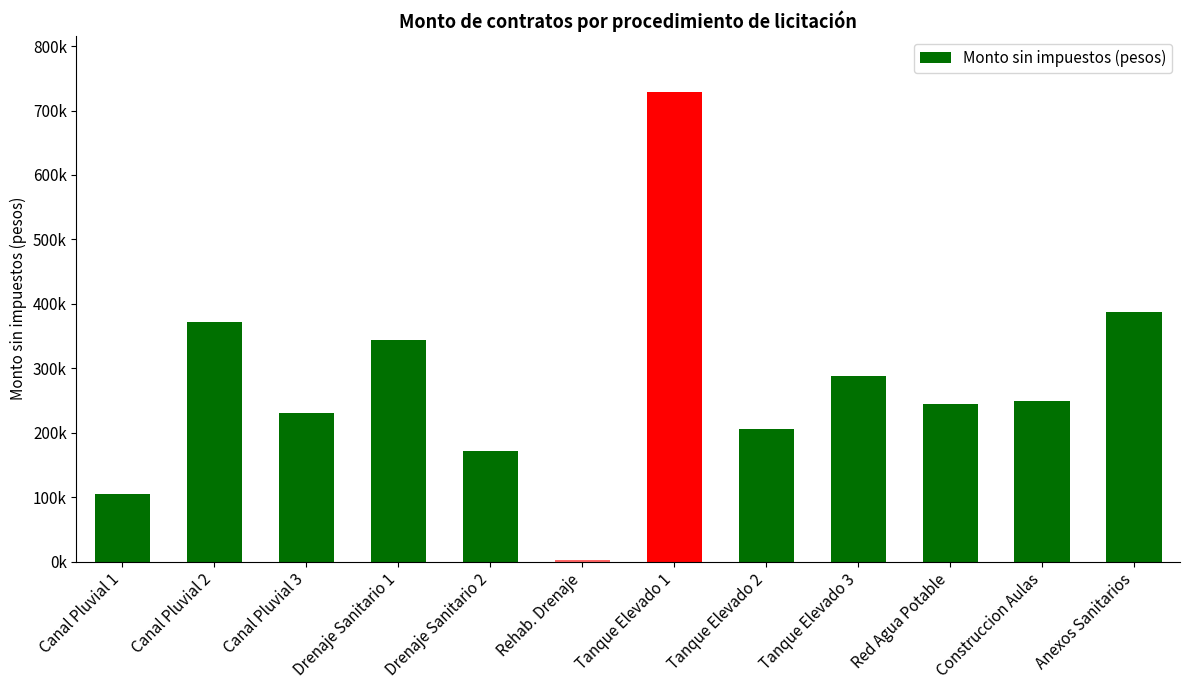

Are the bars horizontal?

No